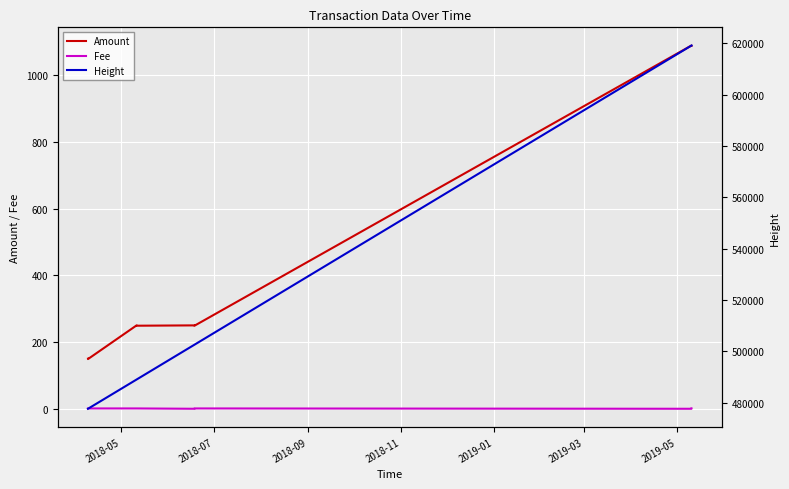

Reading left to right, what are all the values shown in this chart?

Amount: 150.0	149.0	250.0	249.0	250.0	249.0	1089.0	1088.0
Fee: 1.0	1.0	1.0	1.0	0.0	1.0	0.0	1.0
Height: 477667.0	477670.0	489062.0	489066.0	502626.0	502630.0	619159.0	619172.0